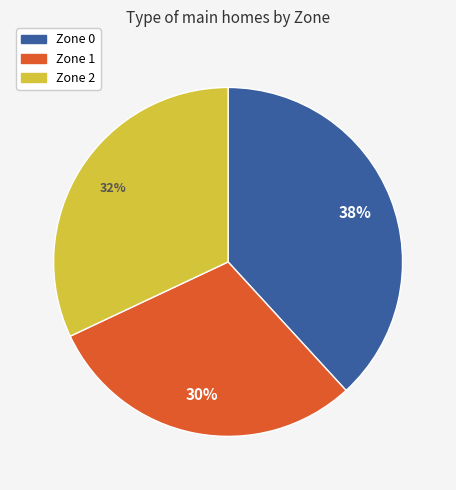

Rank the categories by value from lowest to highest.

Zone 1, Zone 2, Zone 0